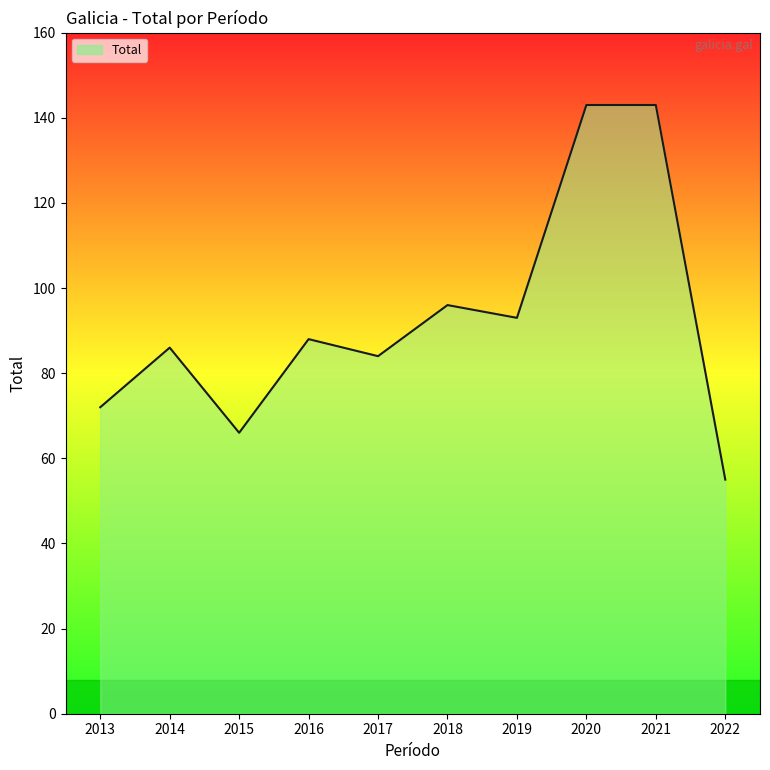

What is the difference between the second highest and minimum values?

88